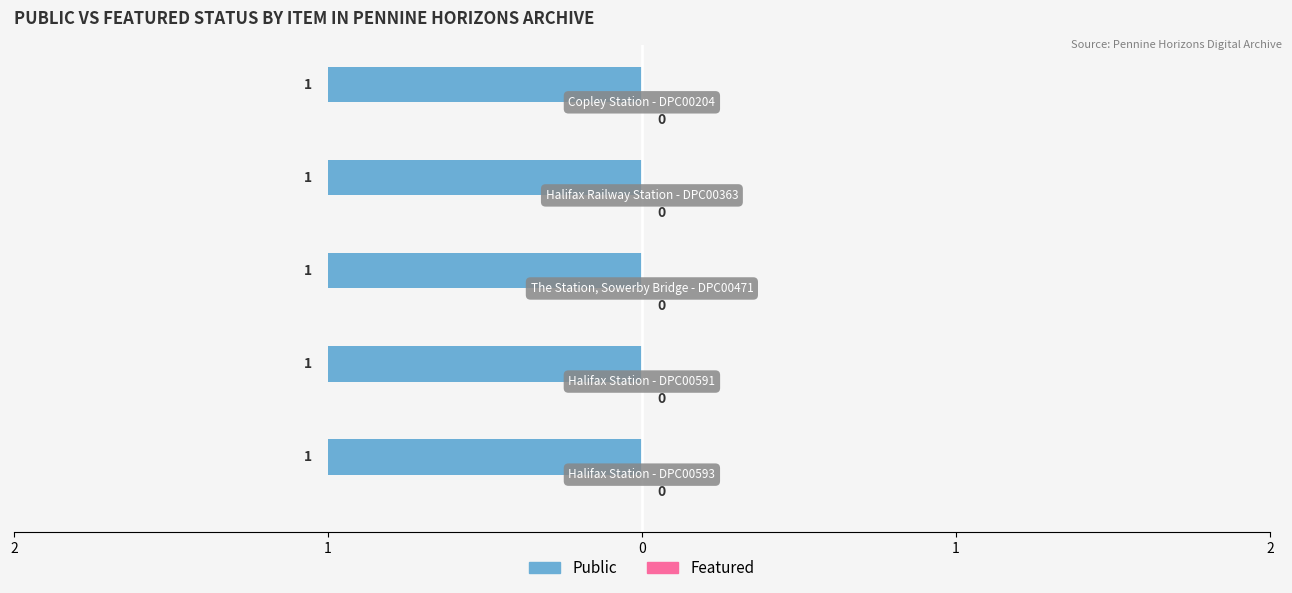

Reading left to right, what are all the values shown in this chart?

public: 1	1	1	1	1
featured: 0	0	0	0	0